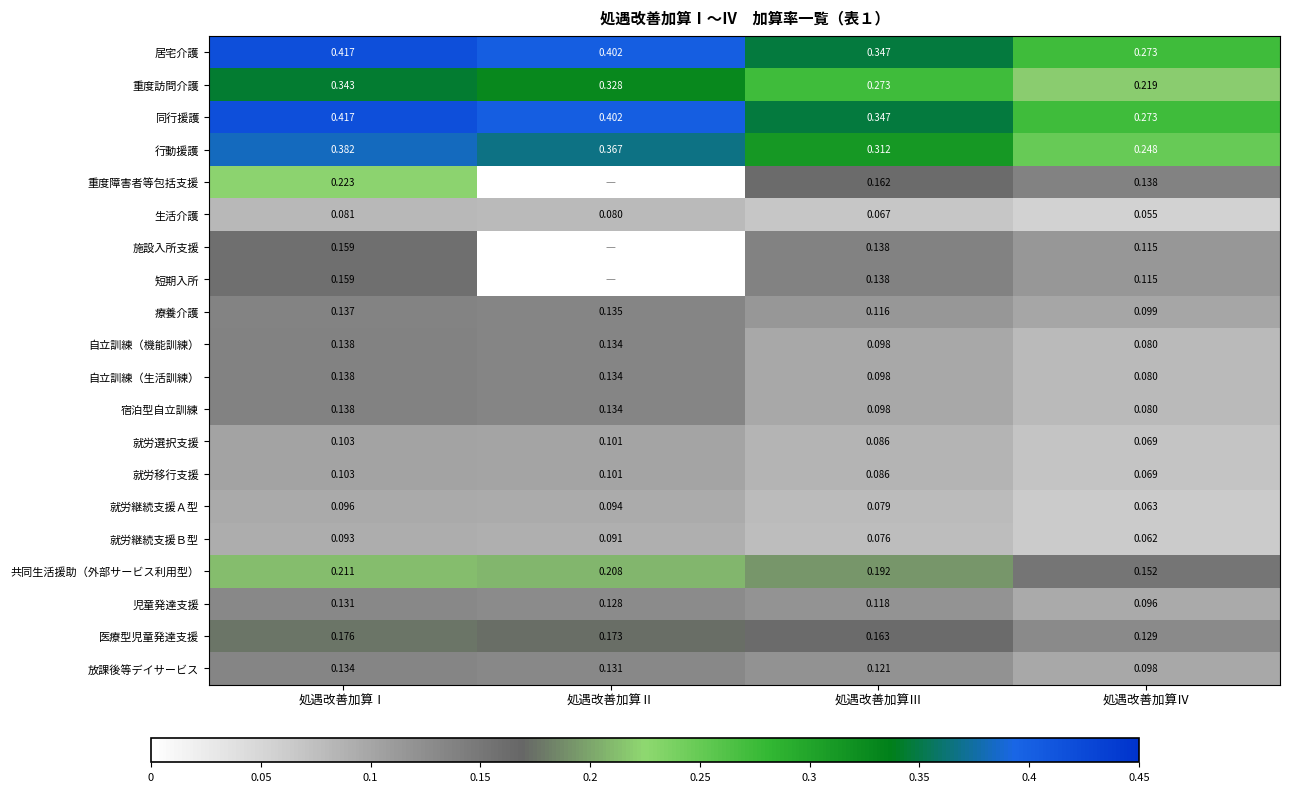

How many data points does each series have?

4